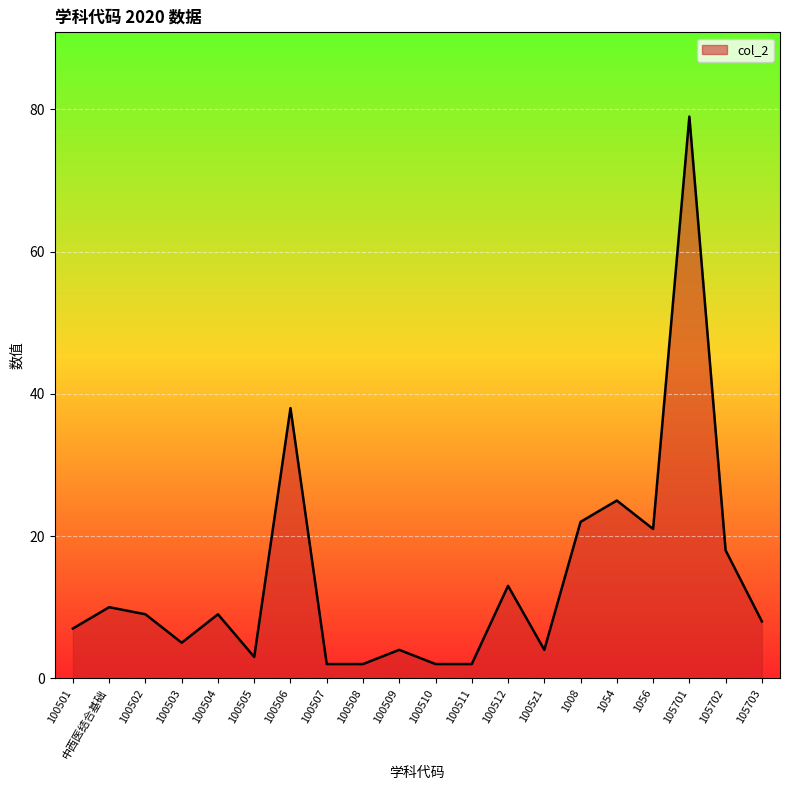

Reading right to left, transcribe all the data shown in this chart.

105703=8	105702=18	105701=79	1056=21	1054=25	1008=22	1005z1=4	100512=13	100511=2	100510=2	100509=4	100508=2	100507=2	100506=38	100505=3	100504=9	100503=5	100502=9	中西医结合基础=10	100501=7